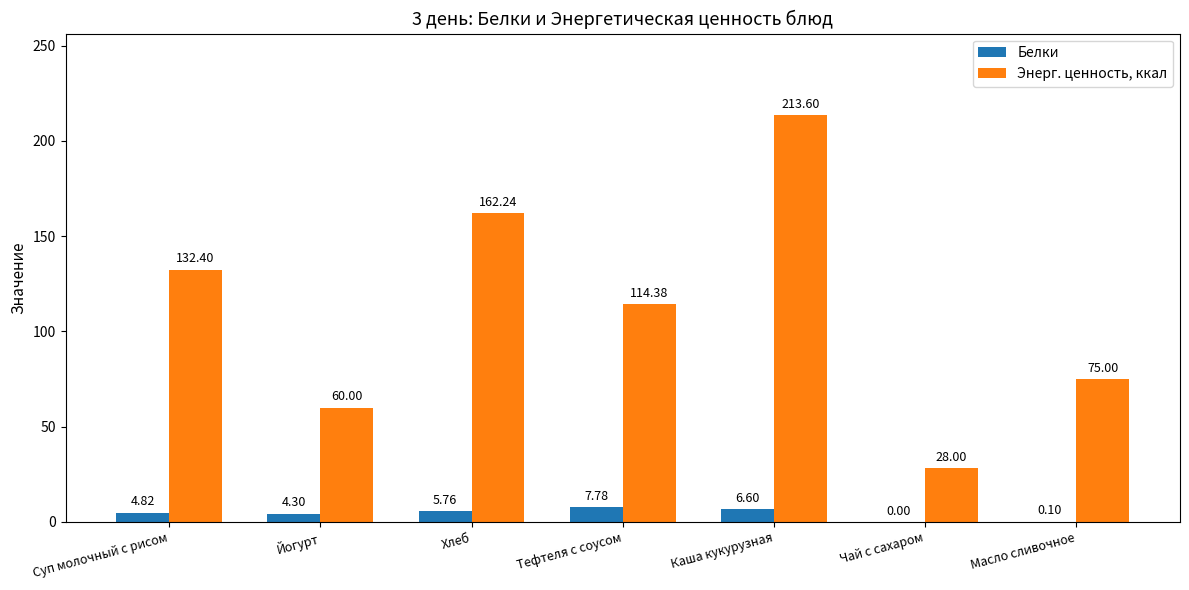

What is the sum of the Белки values at Чай с сахаром and Суп молочный с рисом?

4.8